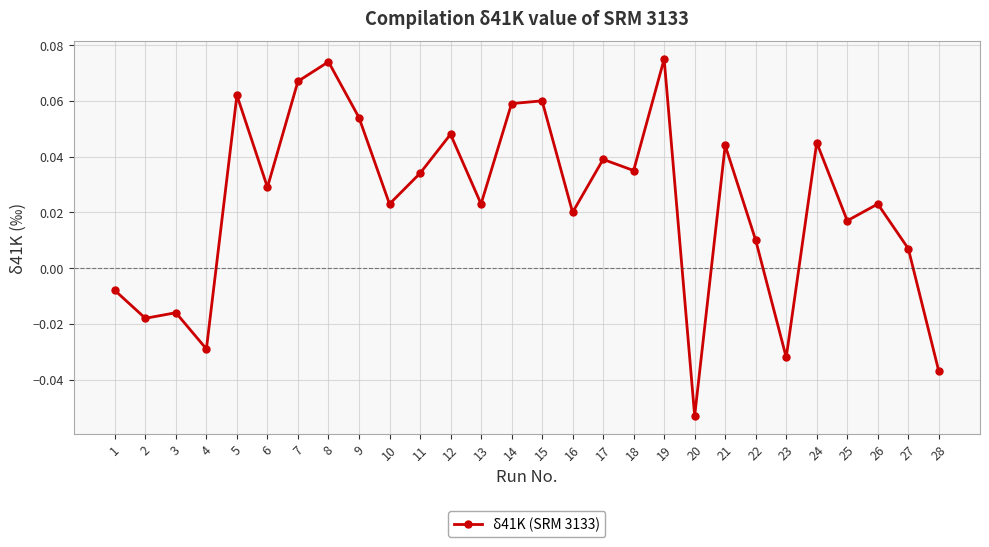

True or false: there are more than 2 points higher than both neighbors.

True